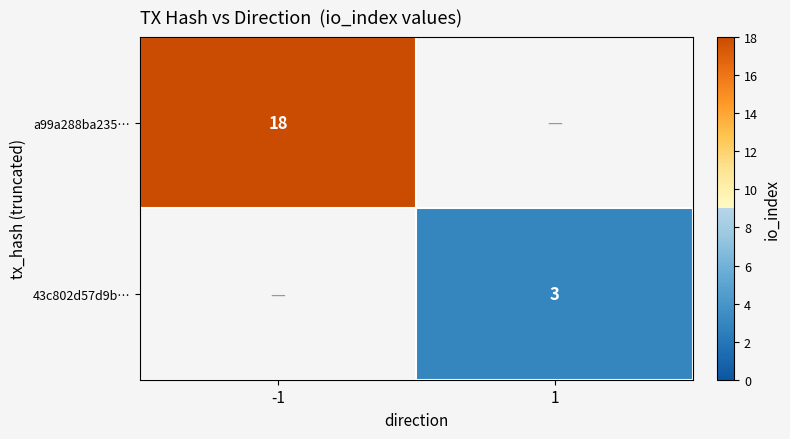

Is it true that 43c802d57d9b… equals 3 at 1?

True